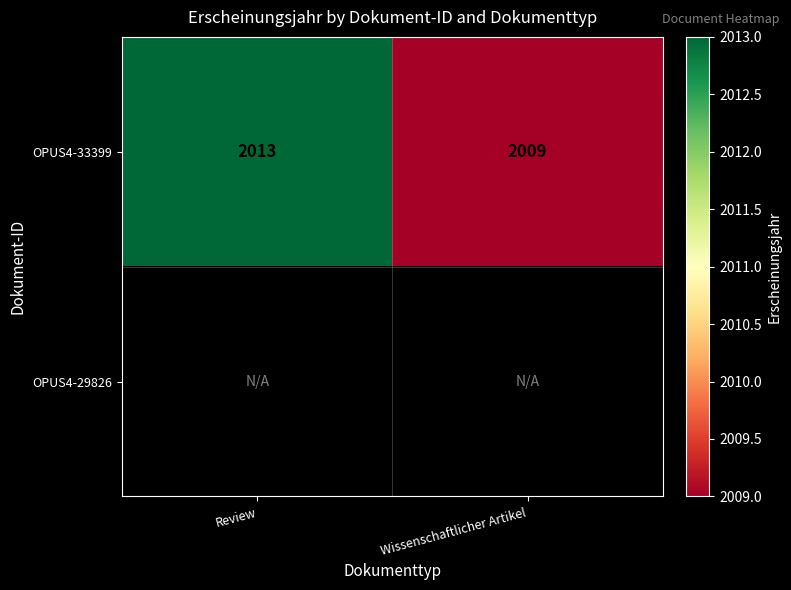

What is the maximum value for OPUS4-33399?

2013